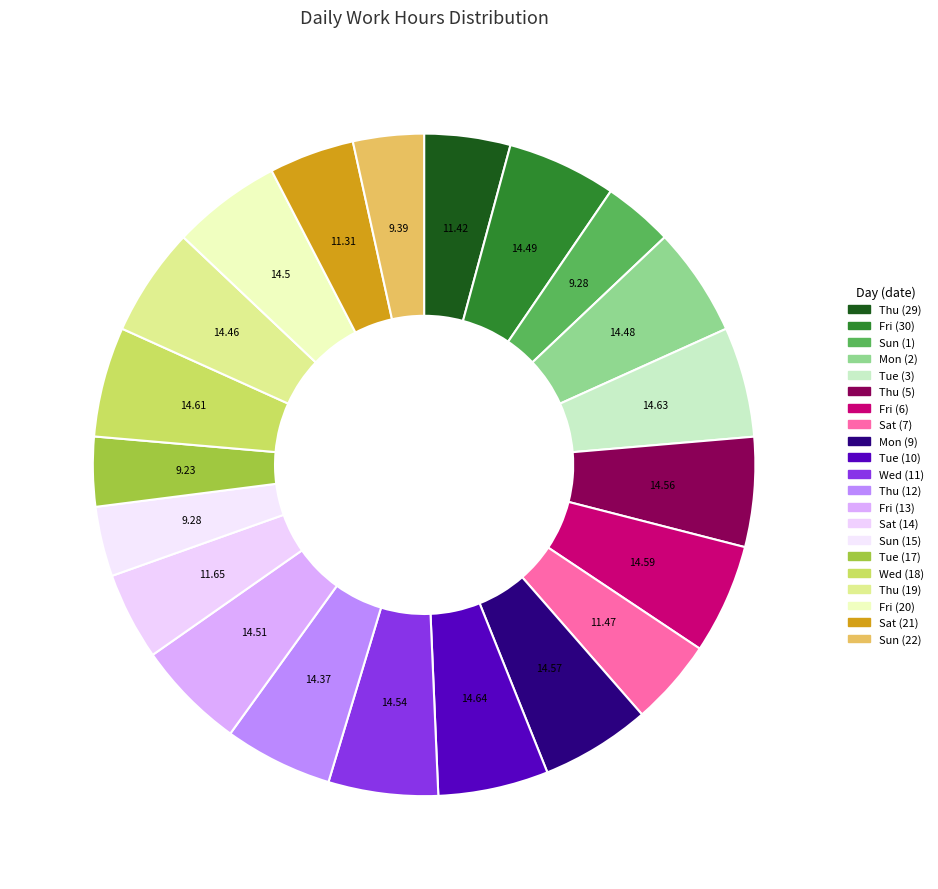

To the nearest percent, what portion does Thu (19) represent?

5%